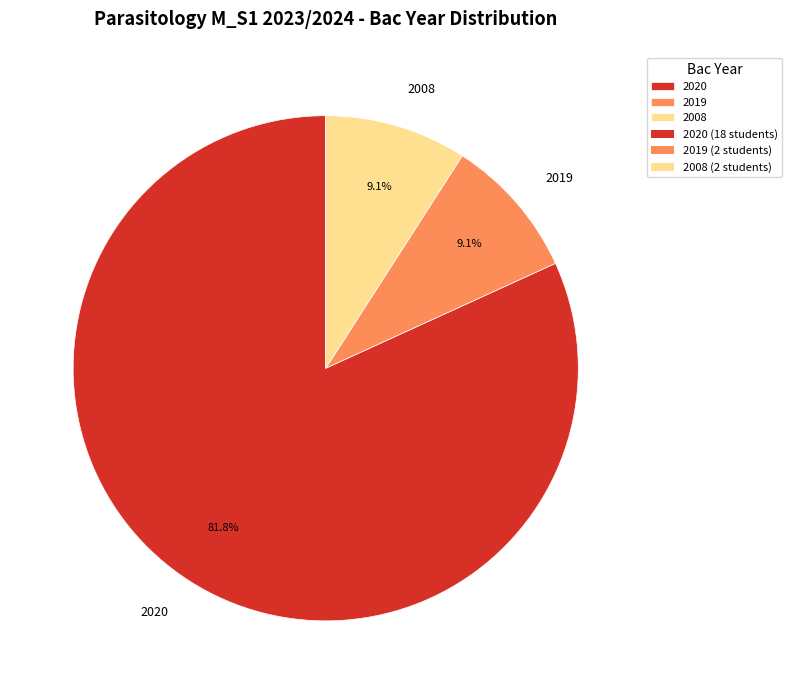

To the nearest percent, what portion does 2008 represent?

9%